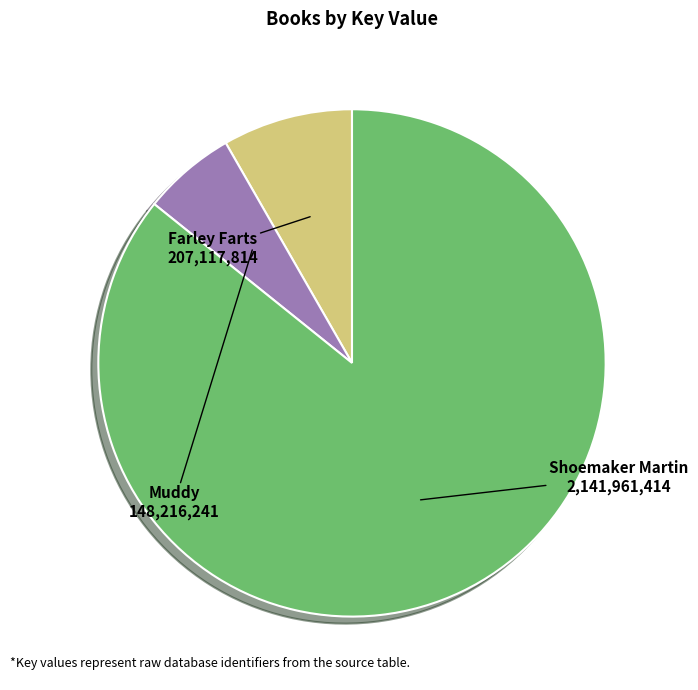

Is there any slice that represents more than half of the pie?

Yes